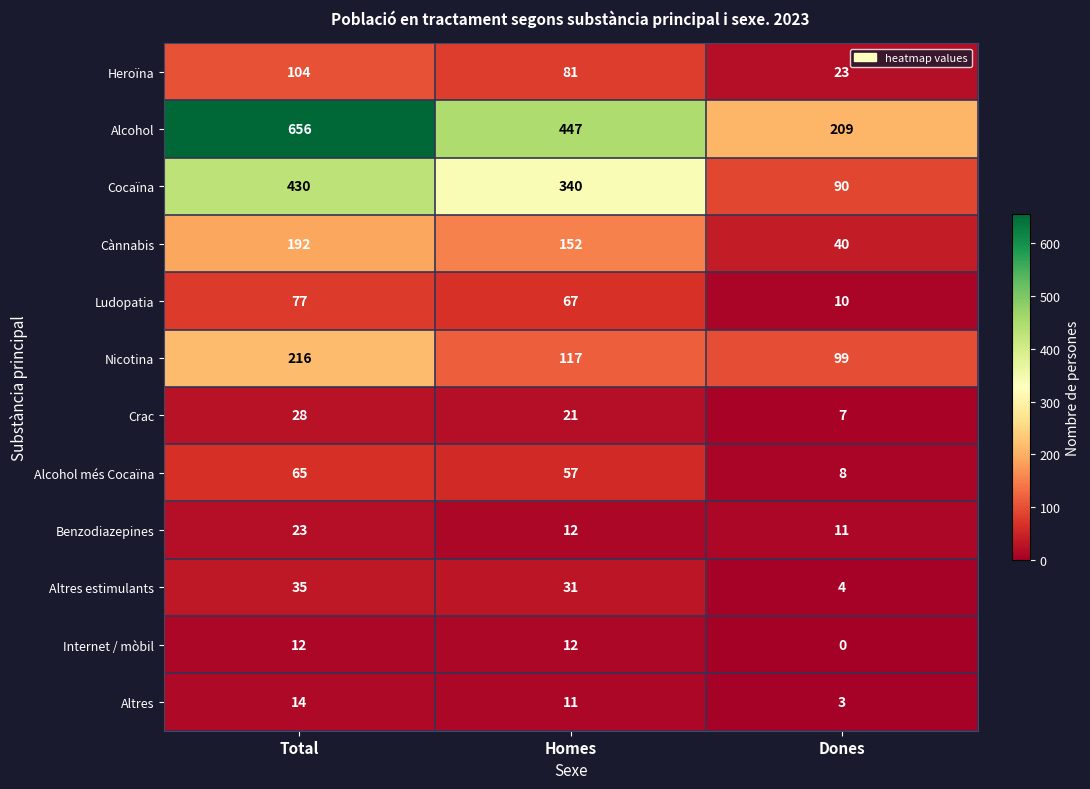

What is the average value of the Alcohol més Cocaïna series?

43